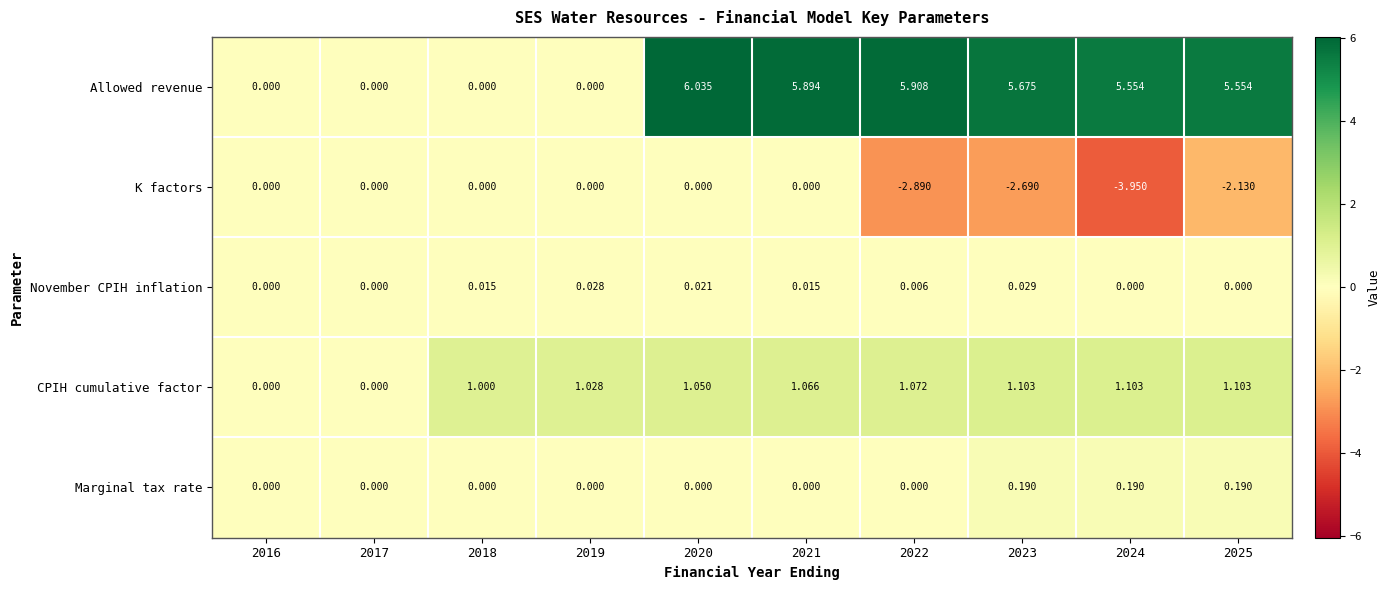

Rank the series by their maximum value, from lowest to highest.

K factors, November CPIH inflation, Marginal tax rate, CPIH cumulative factor, Allowed revenue